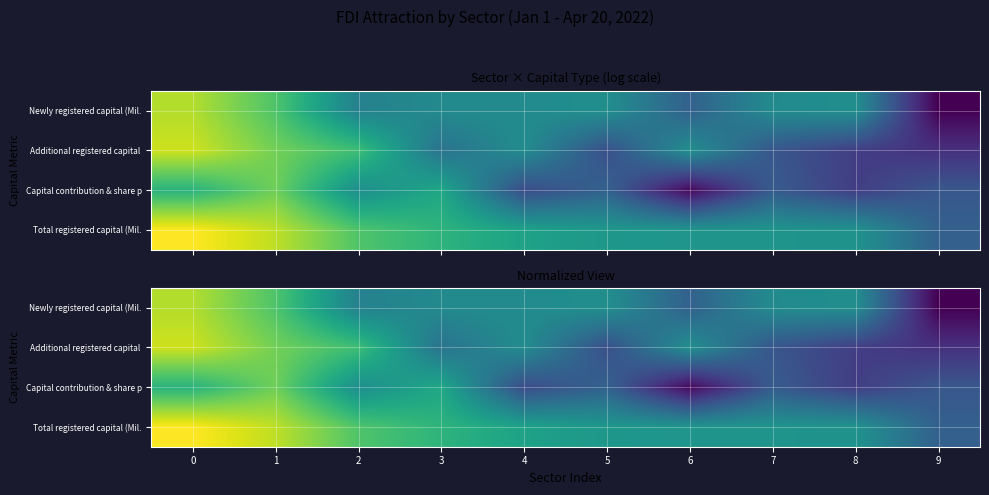

Rank the categories by Additional registered capital value from highest to lowest.

0, 1, 2, 6, 4, 3, 7, 5, 8, 9